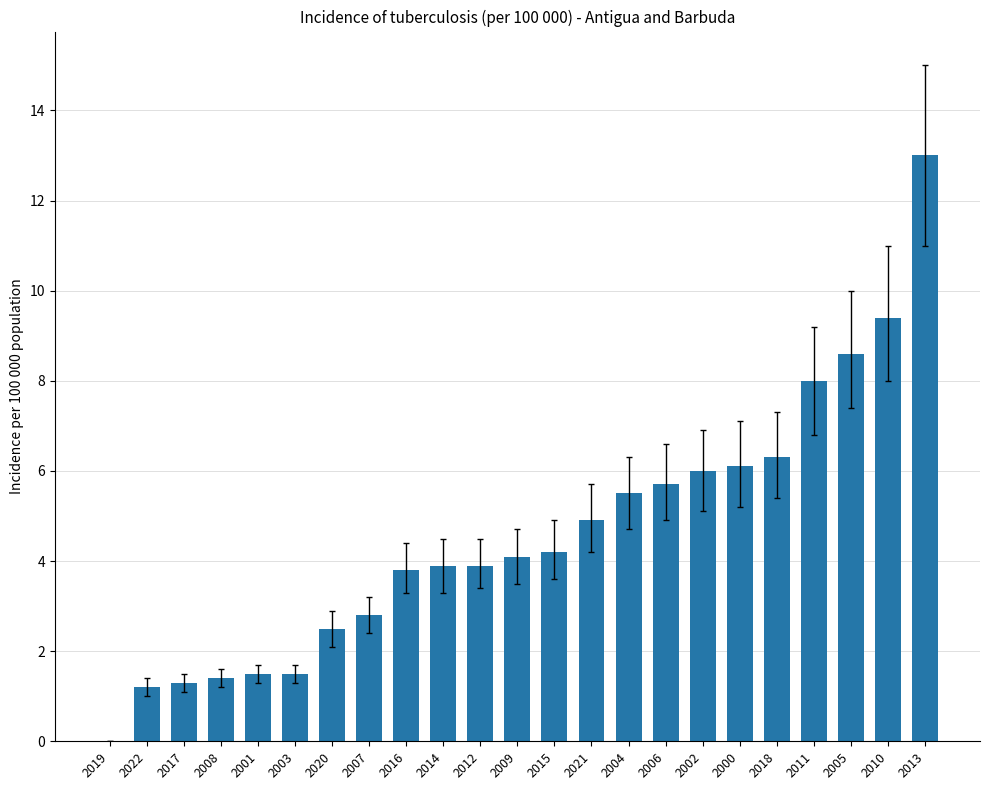

Between 2007 and 2009, which is larger?

2009